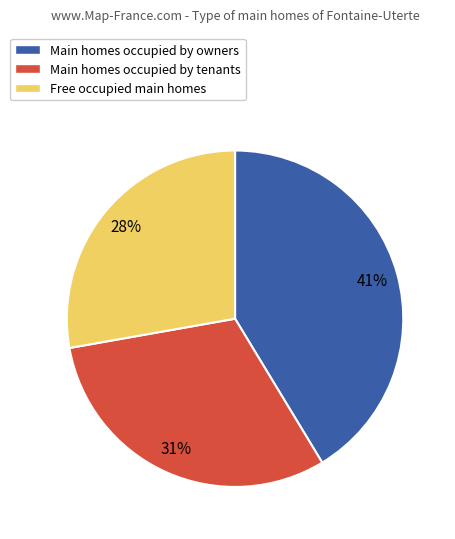

How many segments does this pie chart have?

3